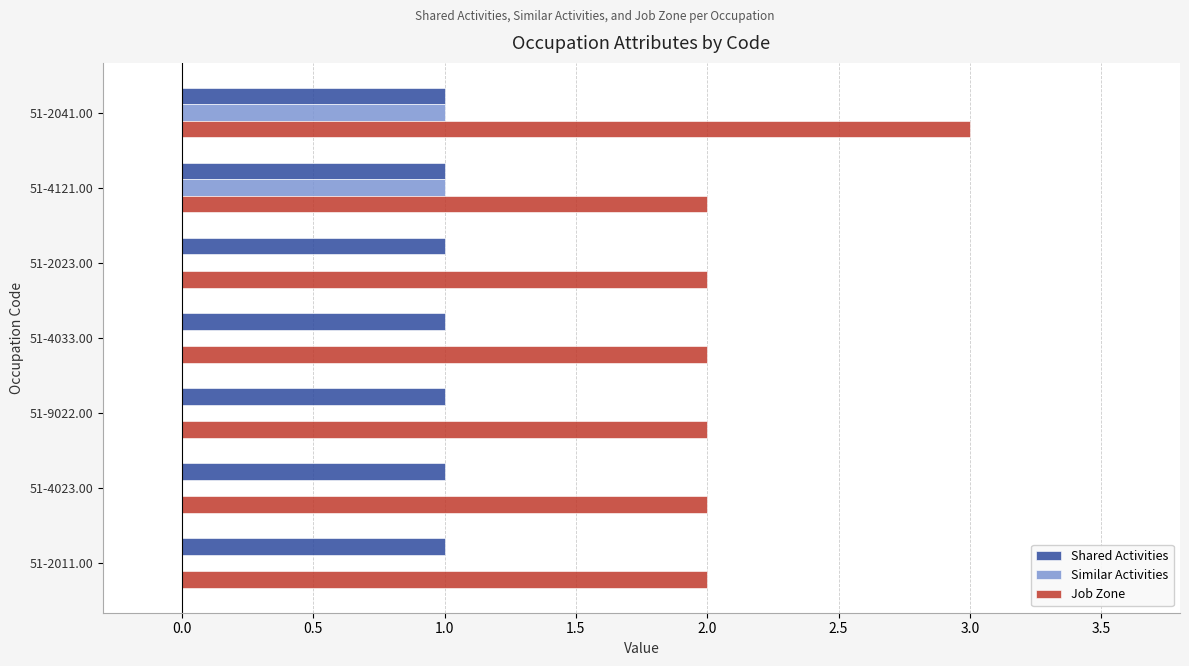

True or false: Job Zone has a value of 3 at 51-2023.00.

False